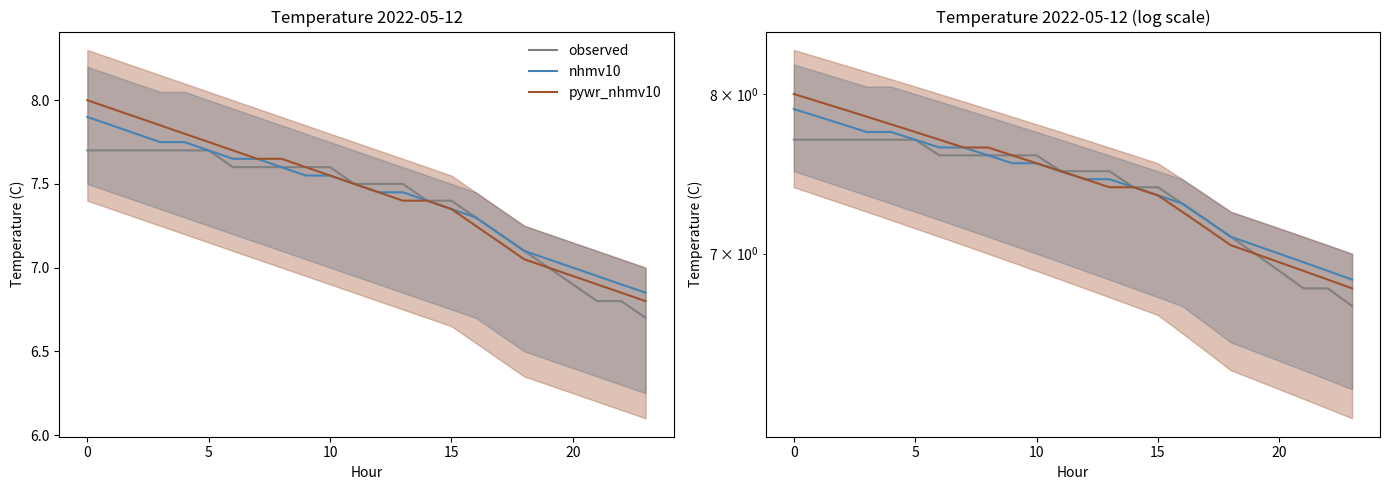

At how many categories does at least one series exceed 6?

24